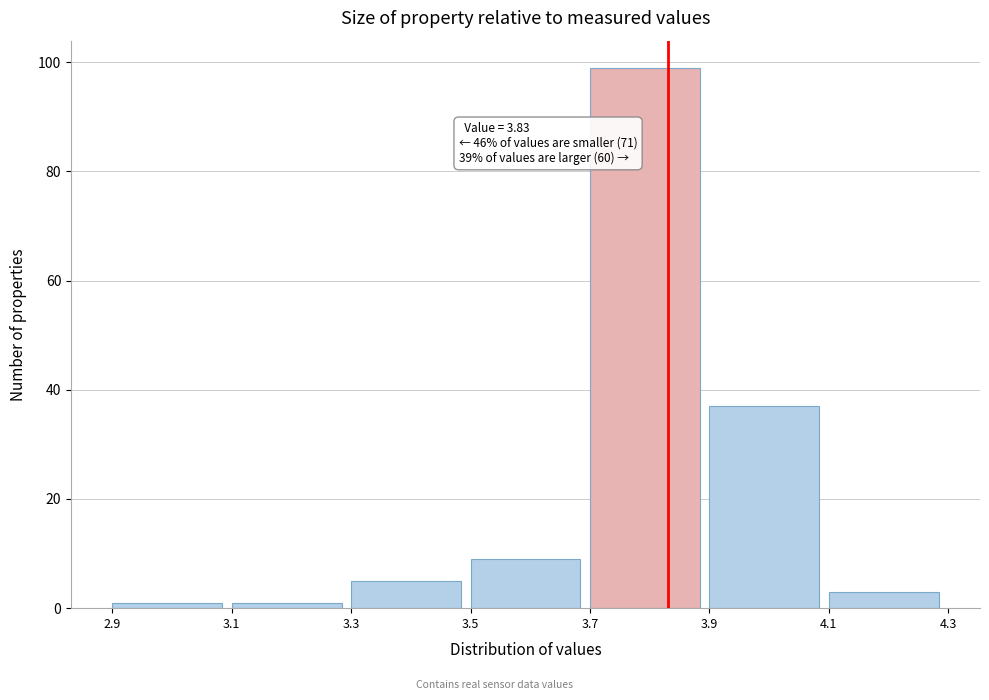

Which range on the x-axis has the tallest bar?

3.7 to 3.9